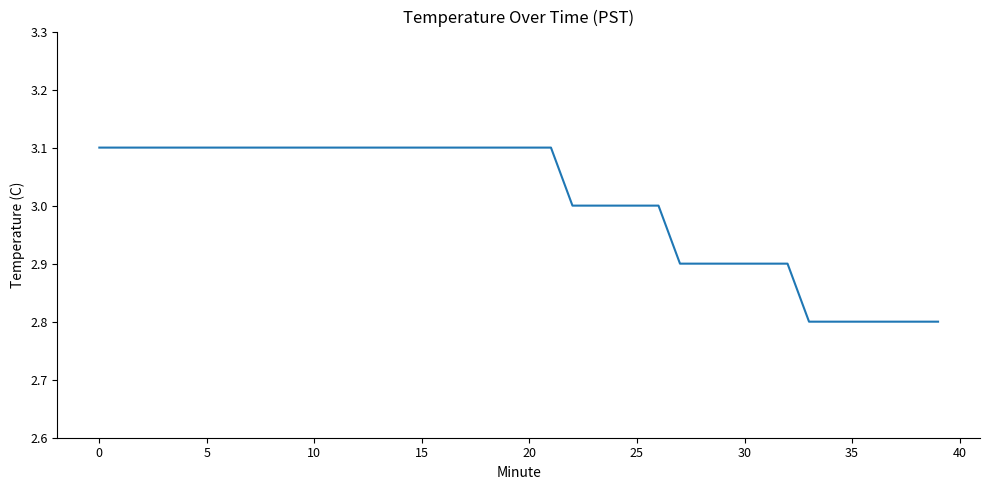

What is the smallest value displayed?

2.8